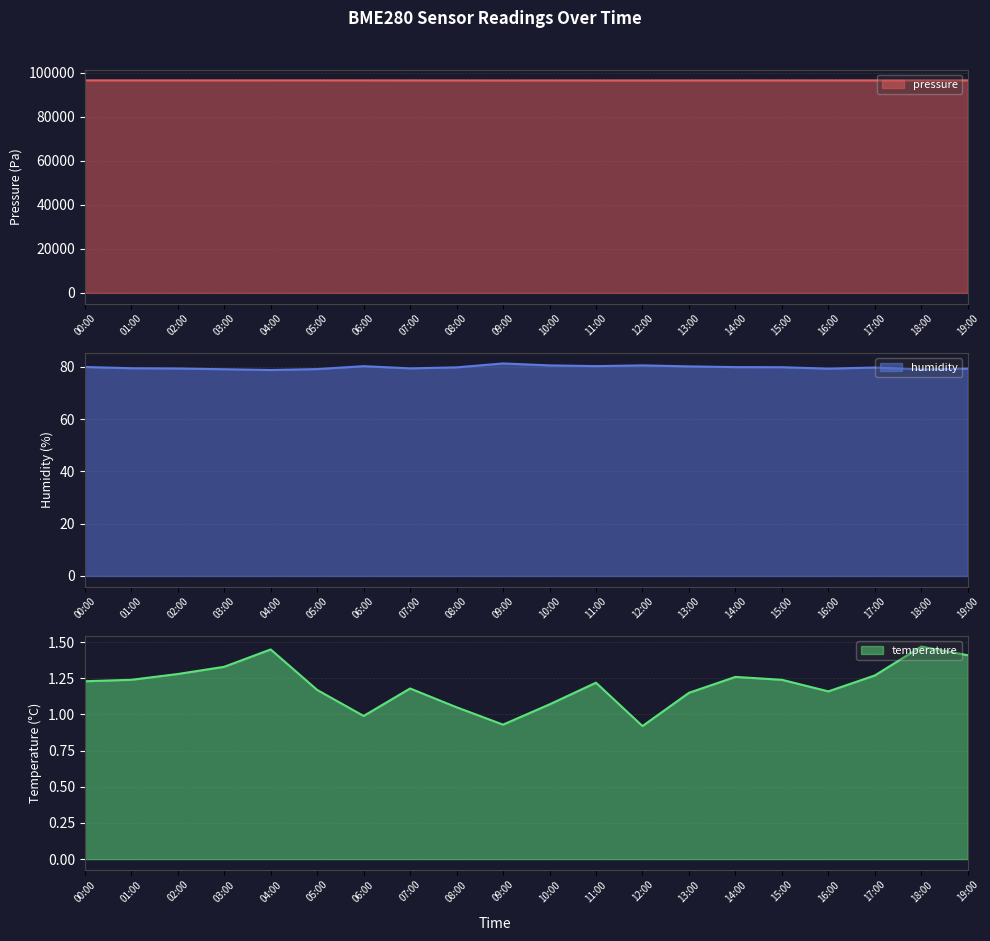

True or false: temperature and pressure intersect in this chart.

False